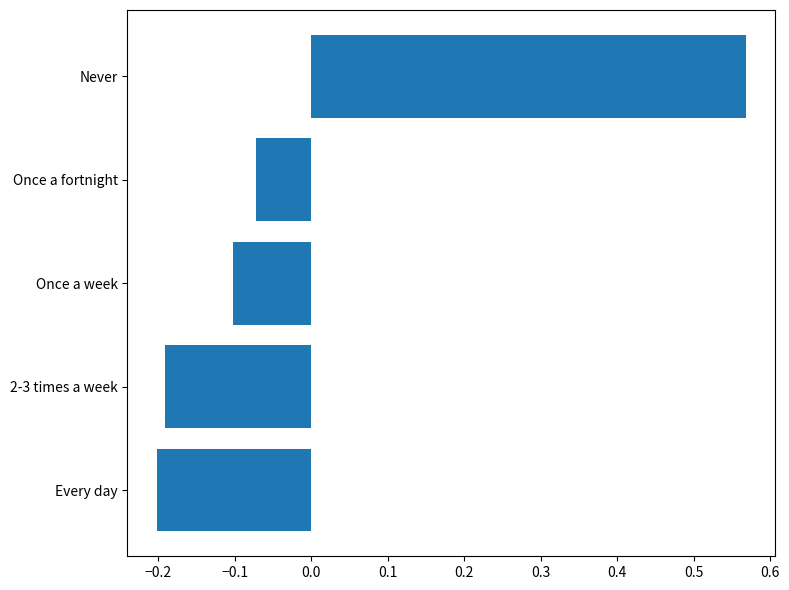

Which label corresponds to the largest value in the chart?

Never